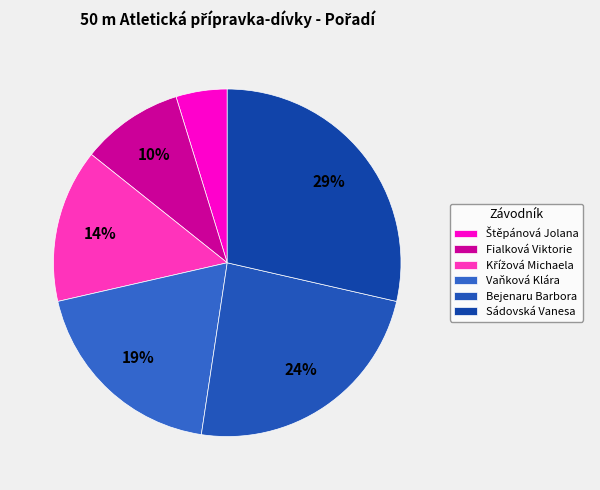

To the nearest percent, what is the difference between the largest and smallest slice percentages?

24%